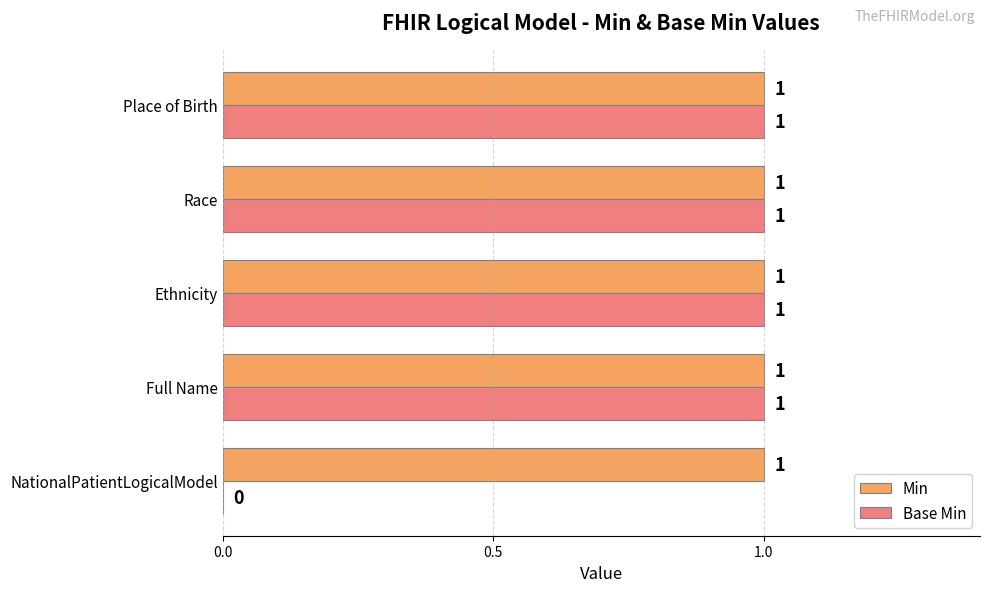

Is the value of Min at Full Name greater than the value of Base Min at NationalPatientLogicalModel?

Yes